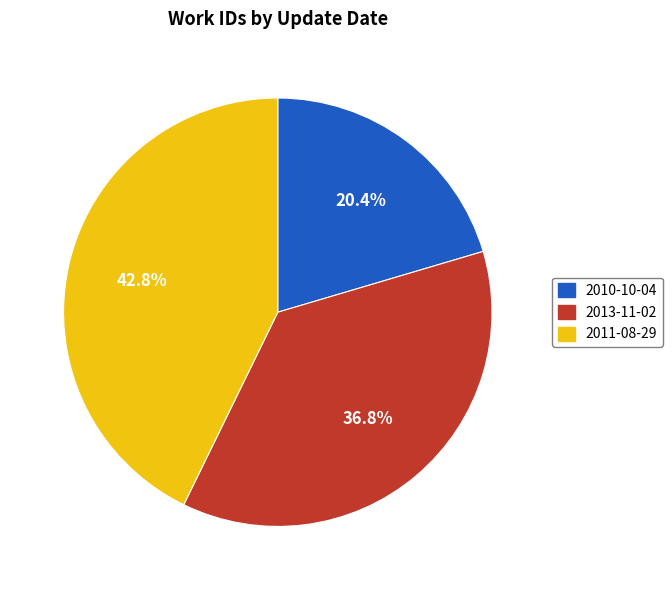

Is there a majority slice in this chart?

No